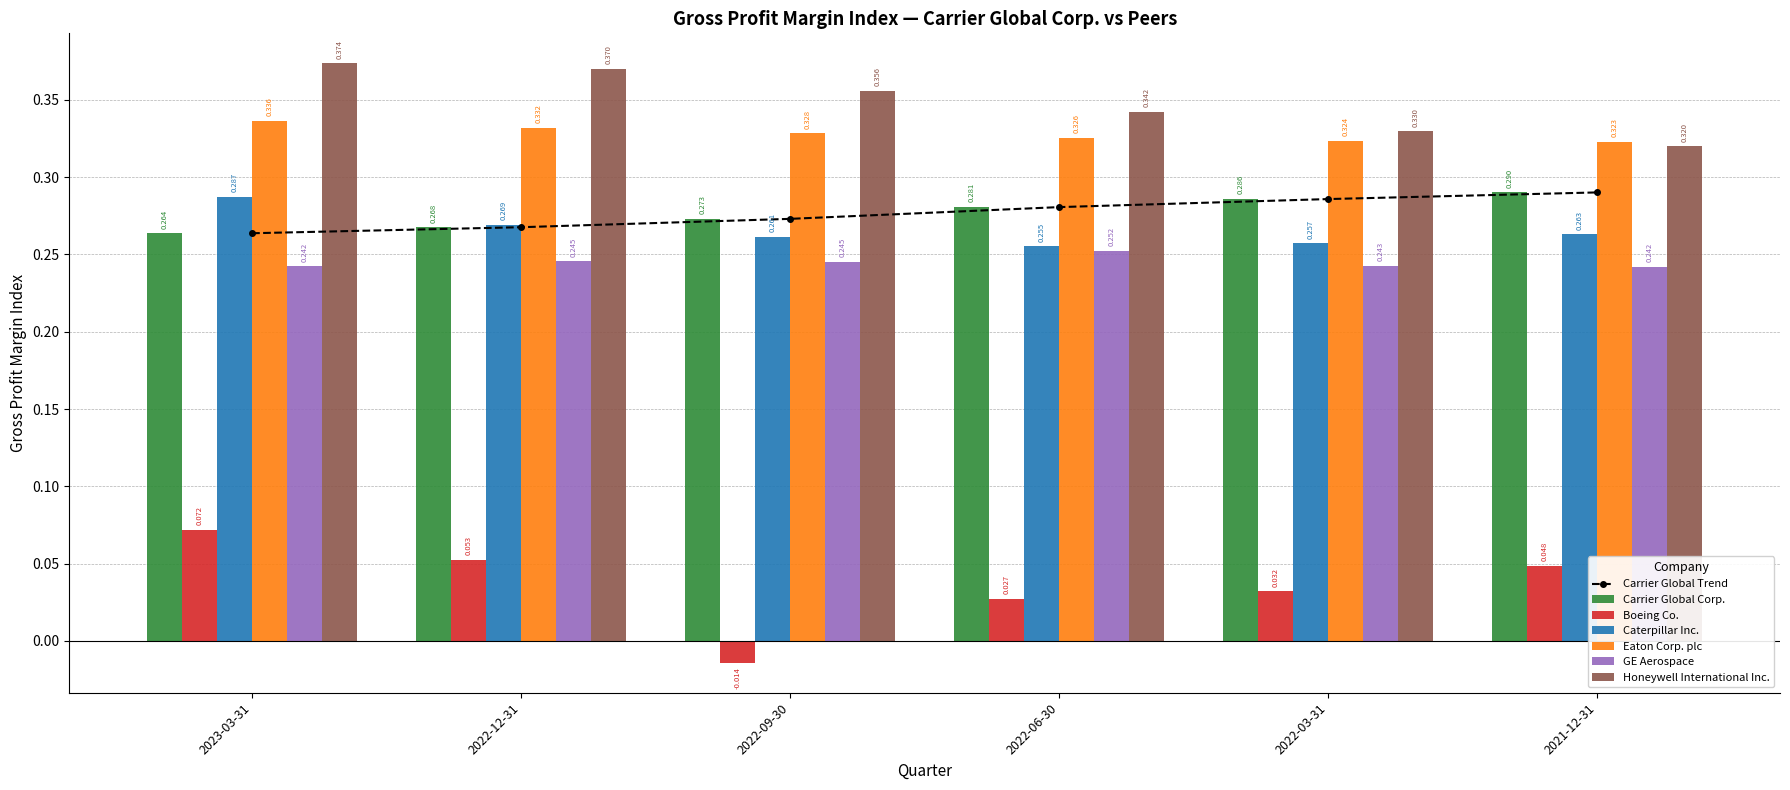

What is the sum of the Carrier Global Corp. values at 2023-03-31 and 2022-09-30?

0.5